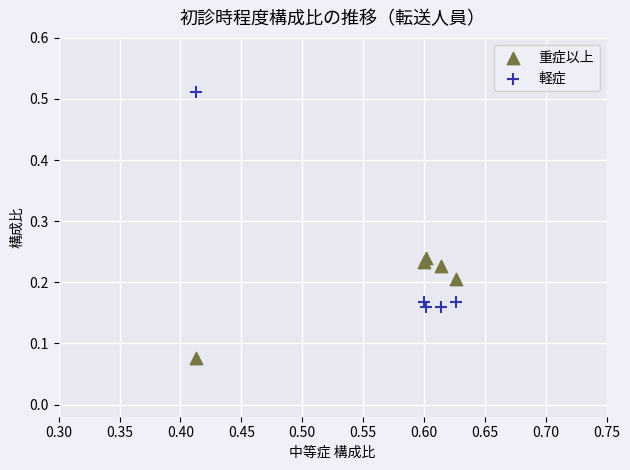

Which series has the largest Y range (max minus min)?

軽症